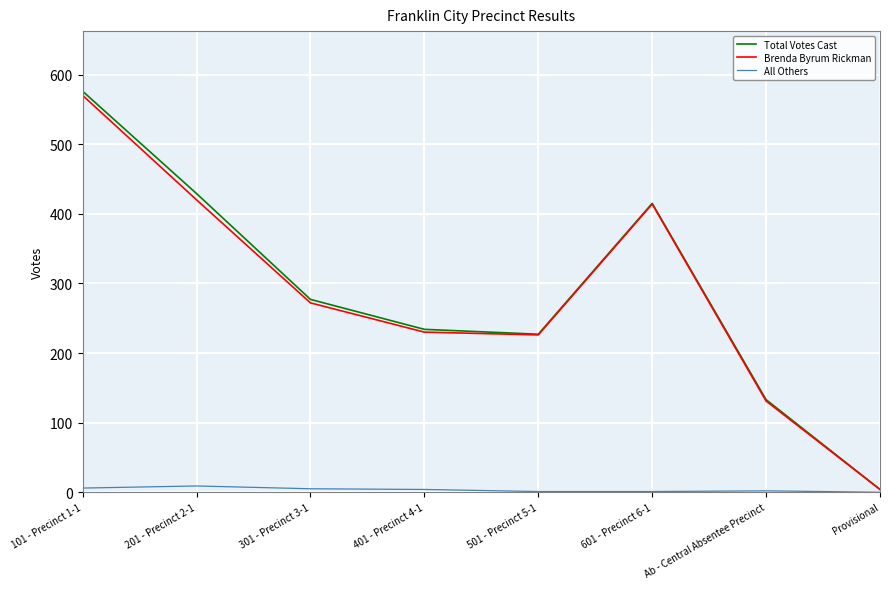

At which label does All Others reach its peak?

201 - Precinct 2-1